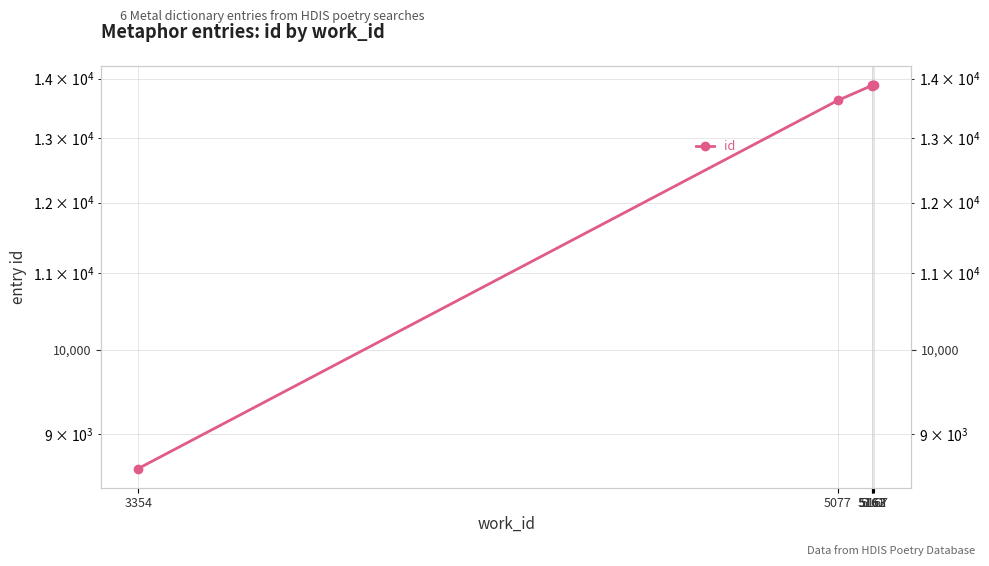

Rank the categories by value from lowest to highest.

3354, 5077, 5161, 5162, 5163, 5167